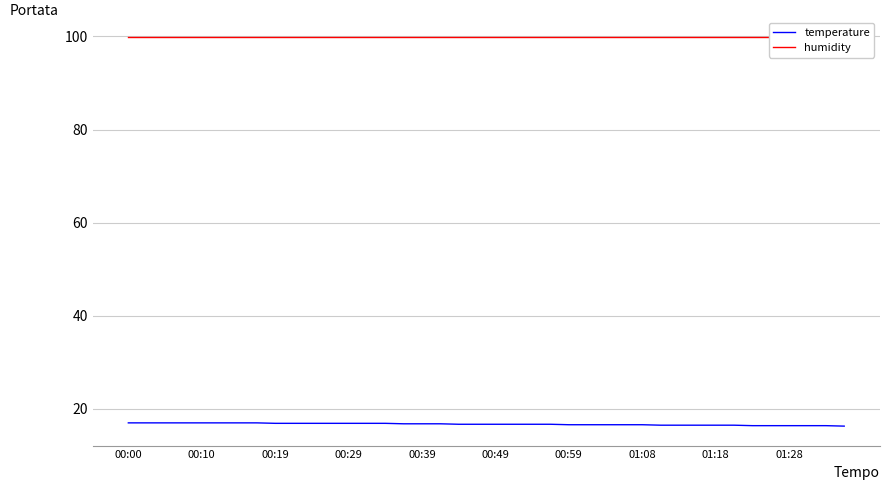

What position from the left is 00:00?

1